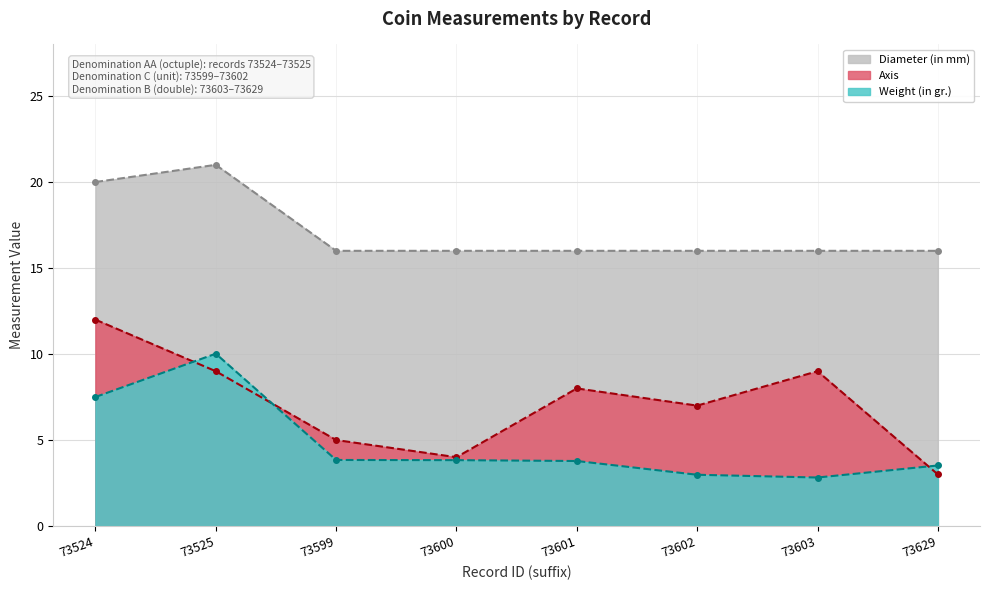

The Axis series shows 1.7 at 73602. True or false?

False